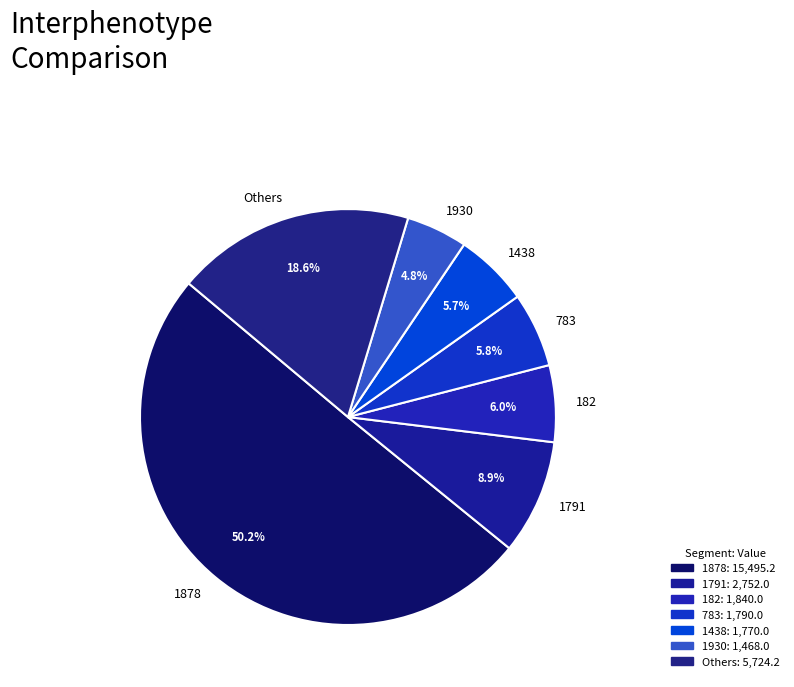

Is 182 the majority of the pie?

No